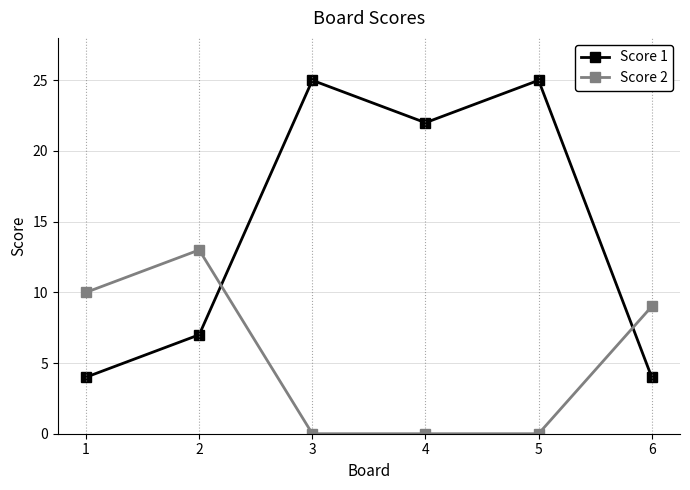

What is the difference between the Score 2 values at 1 and 4?

10